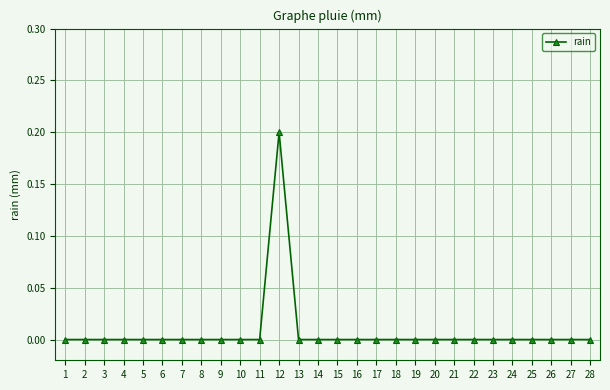

Reading right to left, list all the values displayed in this chart.

28=0.0	27=0.0	26=0.0	25=0.0	24=0.0	23=0.0	22=0.0	21=0.0	20=0.0	19=0.0	18=0.0	17=0.0	16=0.0	15=0.0	14=0.0	13=0.0	12=0.2	11=0.0	10=0.0	9=0.0	8=0.0	7=0.0	6=0.0	5=0.0	4=0.0	3=0.0	2=0.0	1=0.0